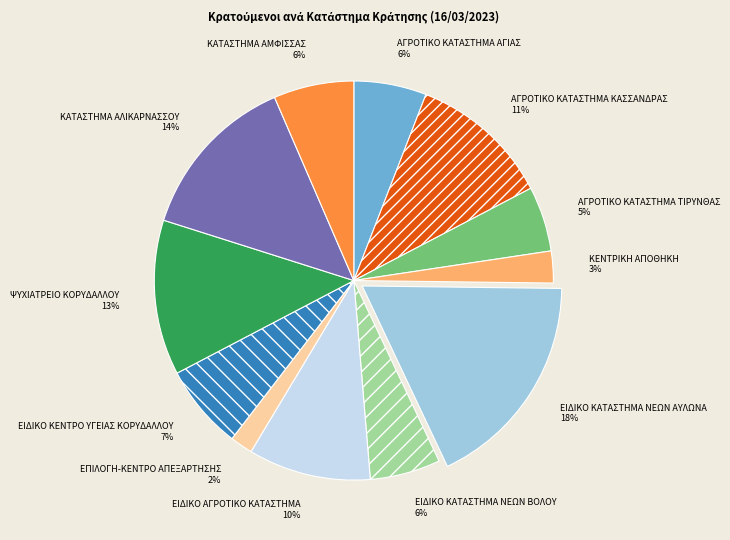

Which slice is the smallest?

ΕΠΙΛΟΓΗ-ΚΕΝΤΡΟ ΑΠΕΞΑΡΤΗΣΗΣ